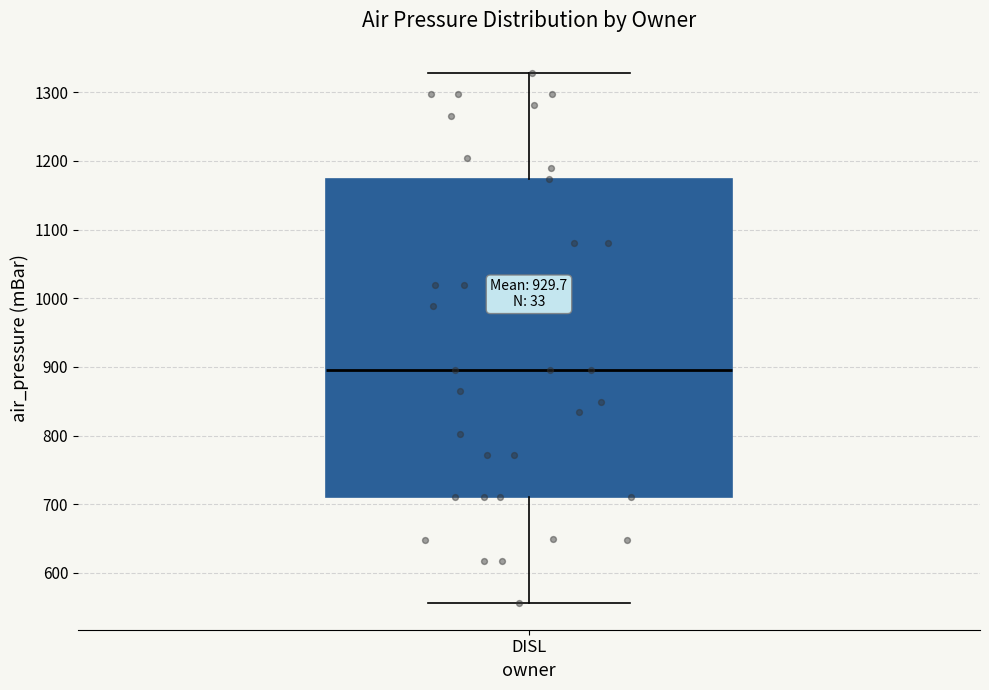

Transcribe this box plot: give where the median line is, the range the box spans, and where the two whiskers end, as read against the y-axis. The values are not printed on the chart, so give them approximately, as read against the axis.

median 900, box 710 to 1170, whiskers 560 to 1330